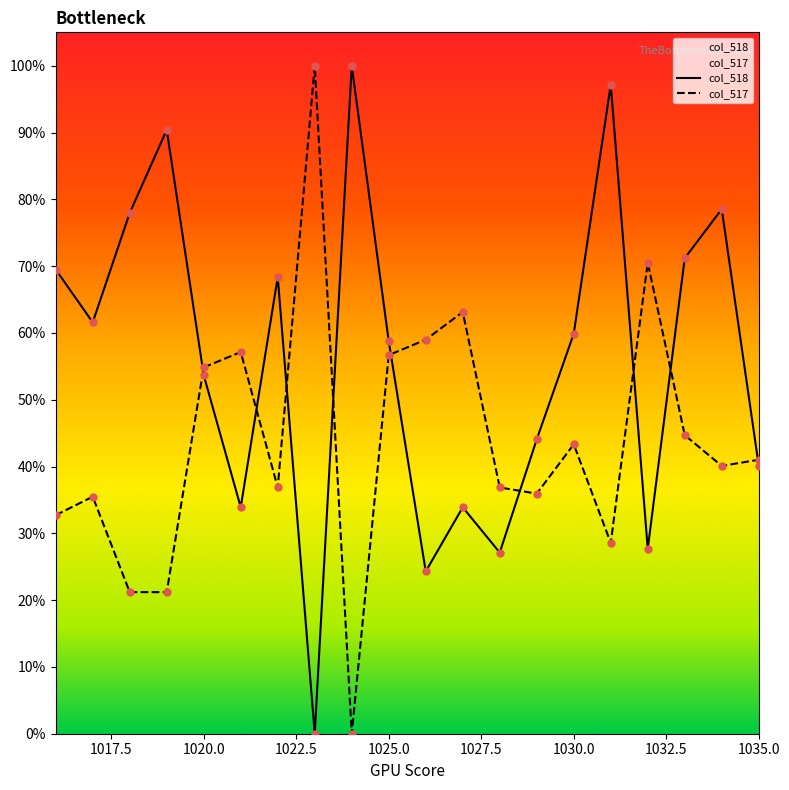

At how many categories does at least one series exceed 51?

17